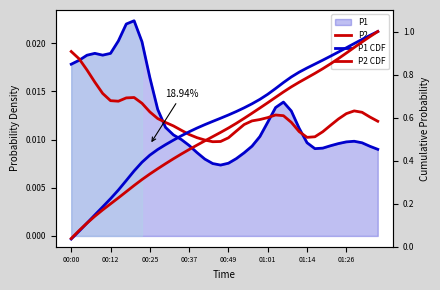

Is it true that P2 equals 0.0 at 00:37?

False